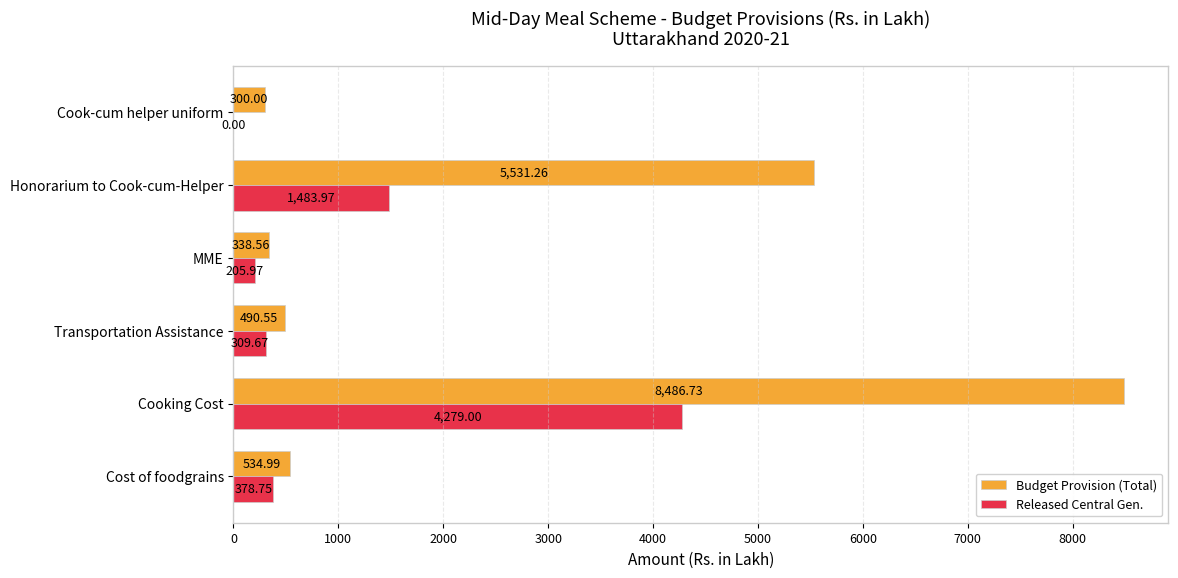

At which label does Budget Provision (Total) reach its peak?

Cooking Cost